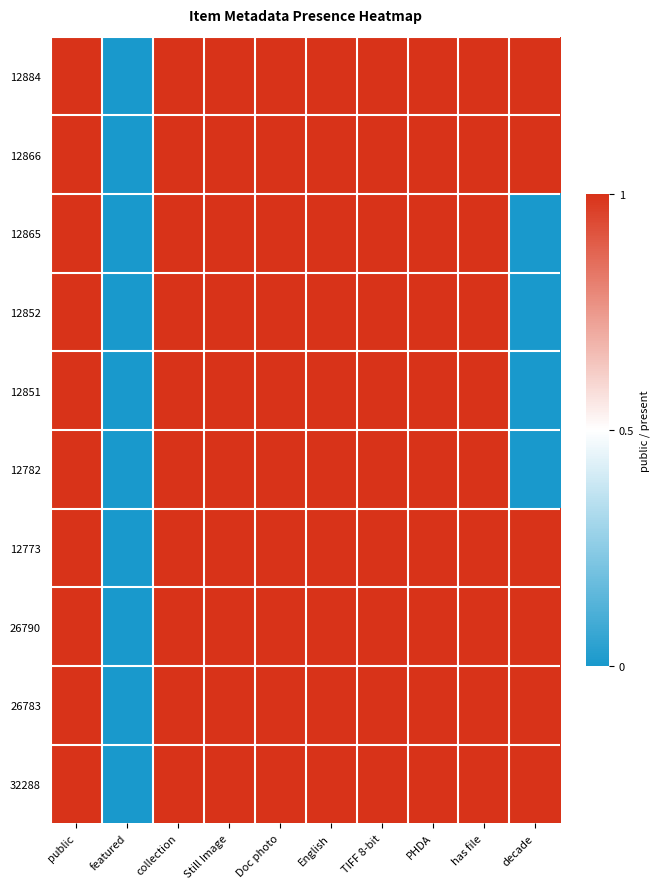

Reading left to right, what are all the values shown in this chart?

12884: public=1	featured=0	collection=1	Still Image=1	Doc photo=1	English=1	TIFF 8-bit=1	PHDA=1	has file=1	decade=1
12866: public=1	featured=0	collection=1	Still Image=1	Doc photo=1	English=1	TIFF 8-bit=1	PHDA=1	has file=1	decade=1
12865: public=1	featured=0	collection=1	Still Image=1	Doc photo=1	English=1	TIFF 8-bit=1	PHDA=1	has file=1	decade=0
12852: public=1	featured=0	collection=1	Still Image=1	Doc photo=1	English=1	TIFF 8-bit=1	PHDA=1	has file=1	decade=0
12851: public=1	featured=0	collection=1	Still Image=1	Doc photo=1	English=1	TIFF 8-bit=1	PHDA=1	has file=1	decade=0
12782: public=1	featured=0	collection=1	Still Image=1	Doc photo=1	English=1	TIFF 8-bit=1	PHDA=1	has file=1	decade=0
12773: public=1	featured=0	collection=1	Still Image=1	Doc photo=1	English=1	TIFF 8-bit=1	PHDA=1	has file=1	decade=1
26790: public=1	featured=0	collection=1	Still Image=1	Doc photo=1	English=1	TIFF 8-bit=1	PHDA=1	has file=1	decade=1
26783: public=1	featured=0	collection=1	Still Image=1	Doc photo=1	English=1	TIFF 8-bit=1	PHDA=1	has file=1	decade=1
32288: public=1	featured=0	collection=1	Still Image=1	Doc photo=1	English=1	TIFF 8-bit=1	PHDA=1	has file=1	decade=1